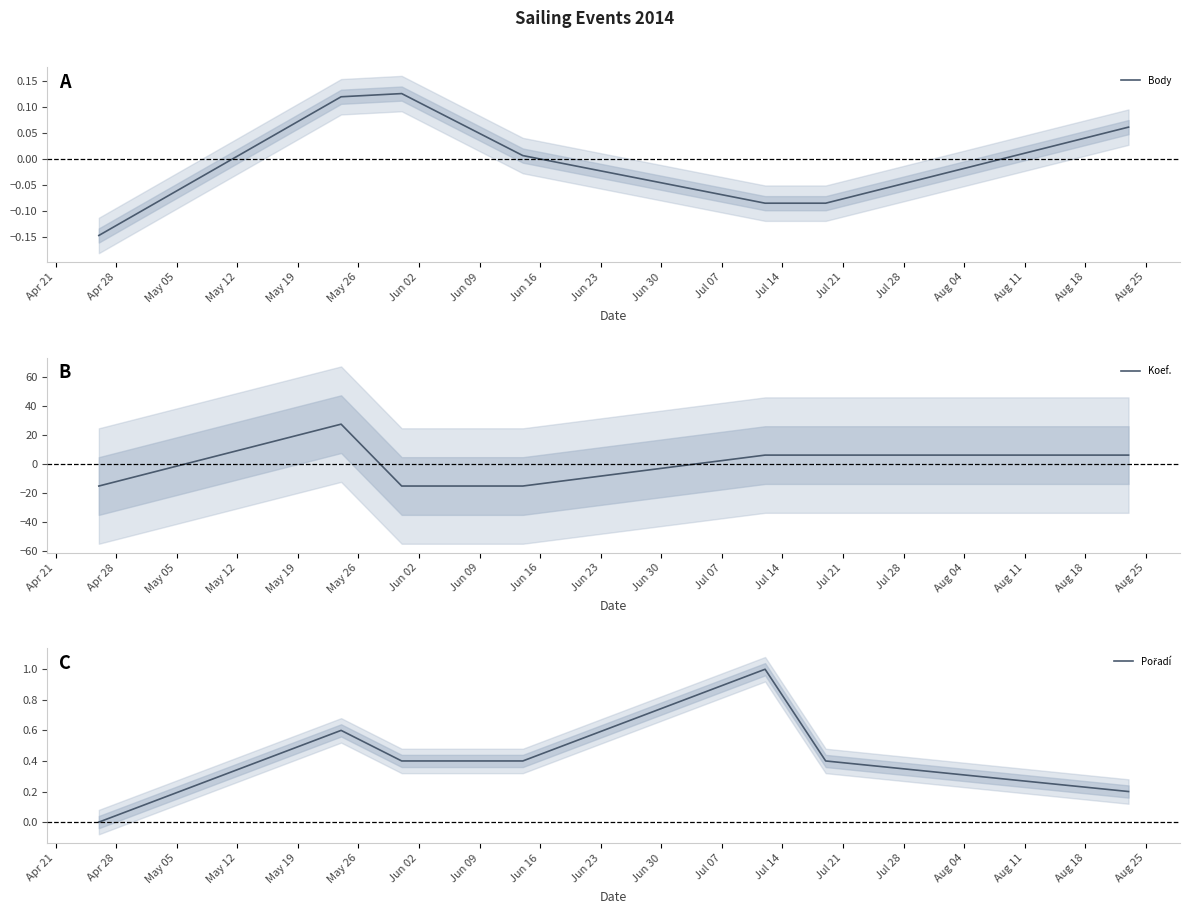

How many data points in Body are above 0?

4